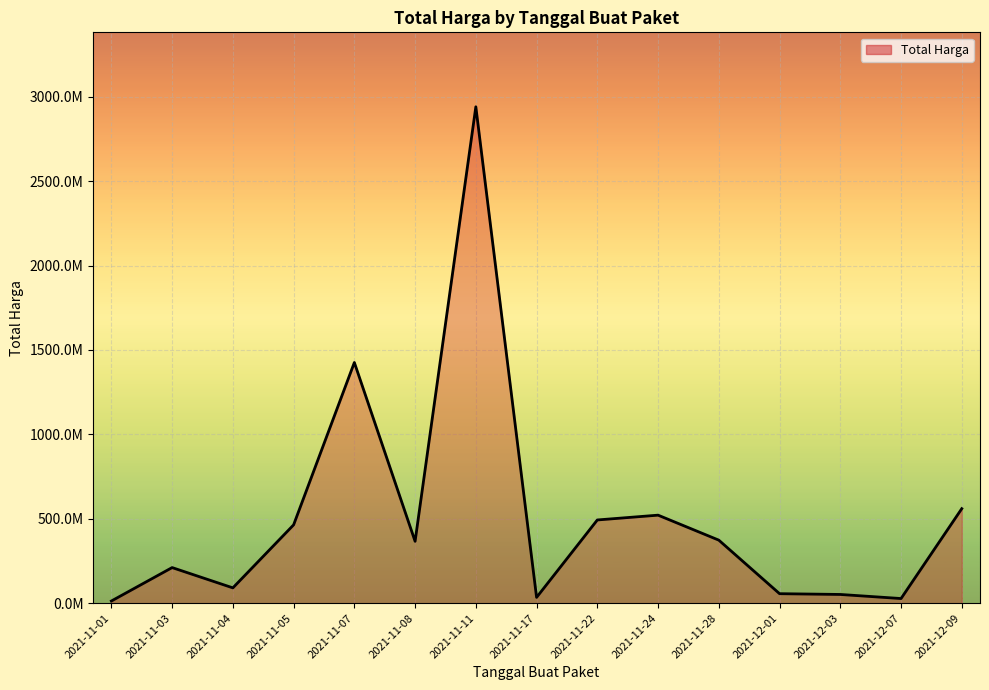

Does the chart have visible grid lines?

Yes